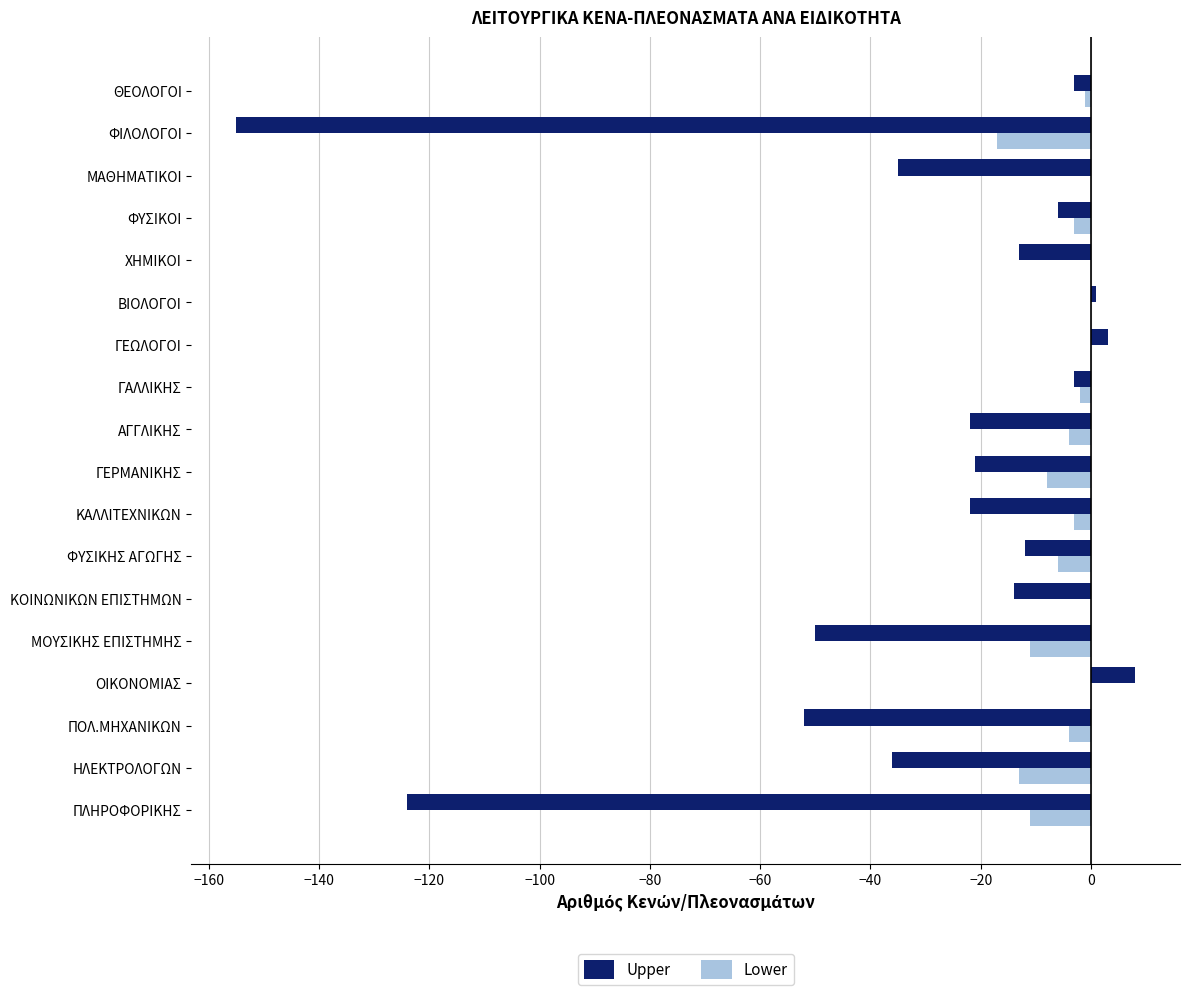

What is the greatest value displayed?

8